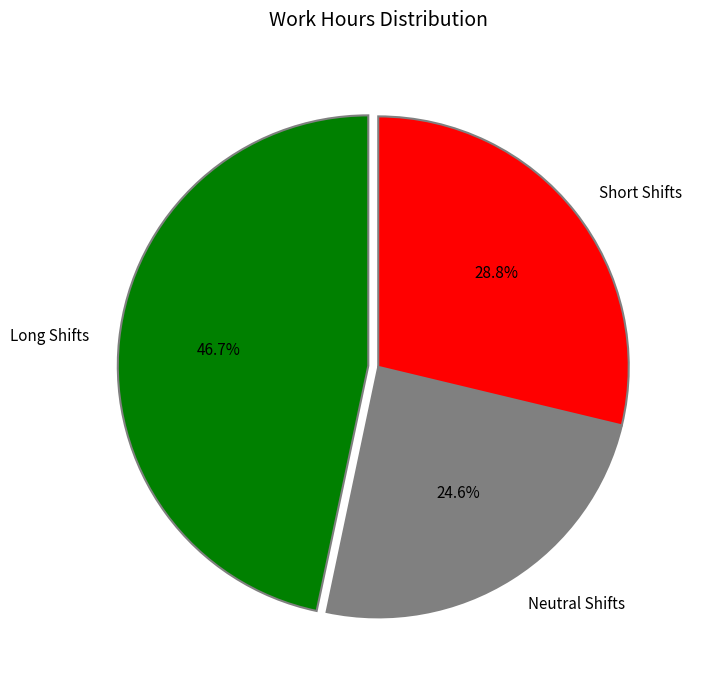

What portion of the pie excludes Neutral Shifts?

75.4%